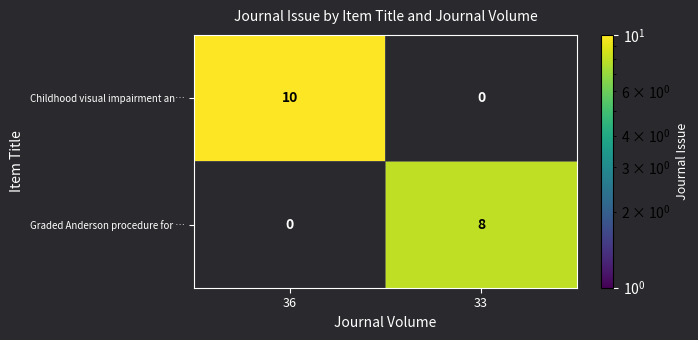

Rank the series at 33 from lowest to highest value.

Childhood visual impairment an…, Graded Anderson procedure for …